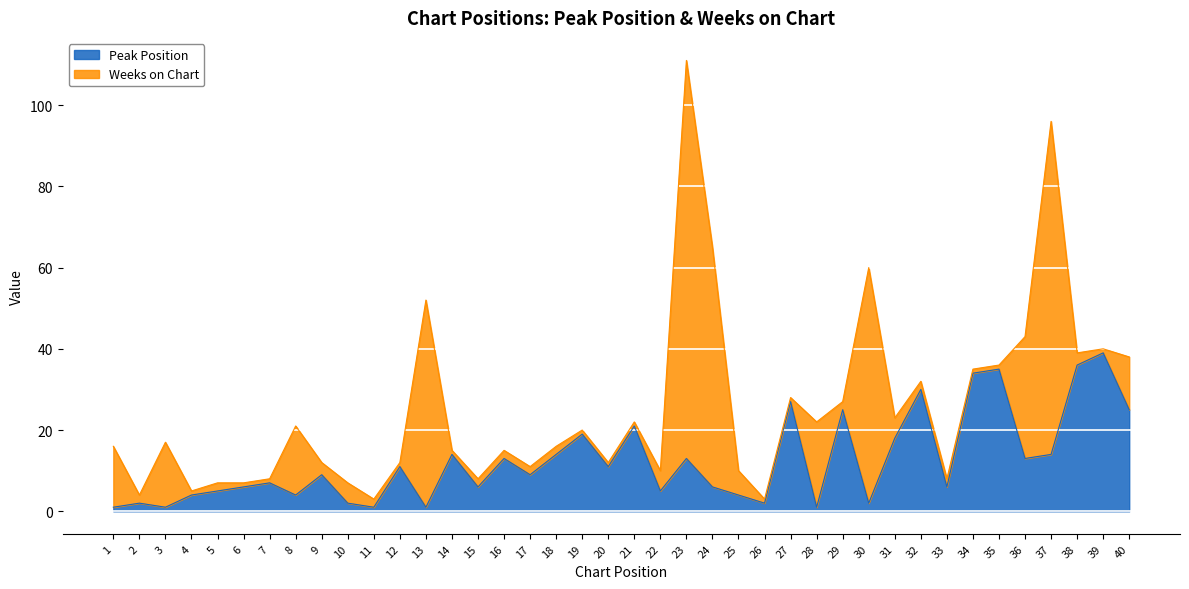

What is the smallest value displayed?

1